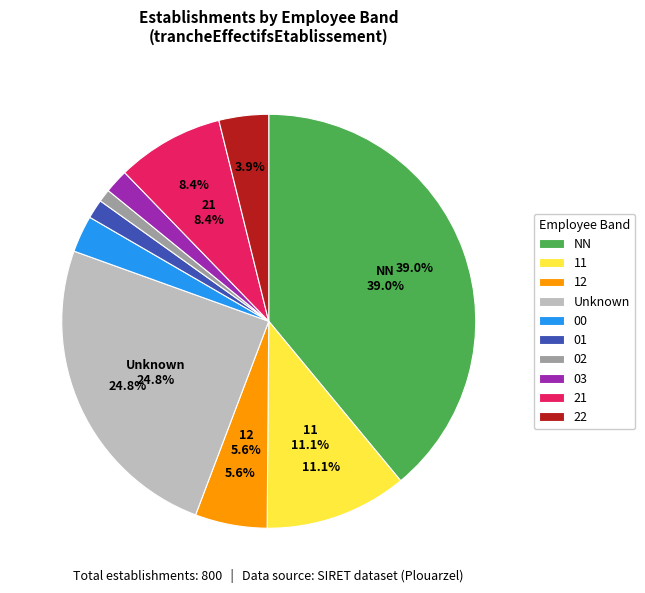

Does any single category account for the majority?

No